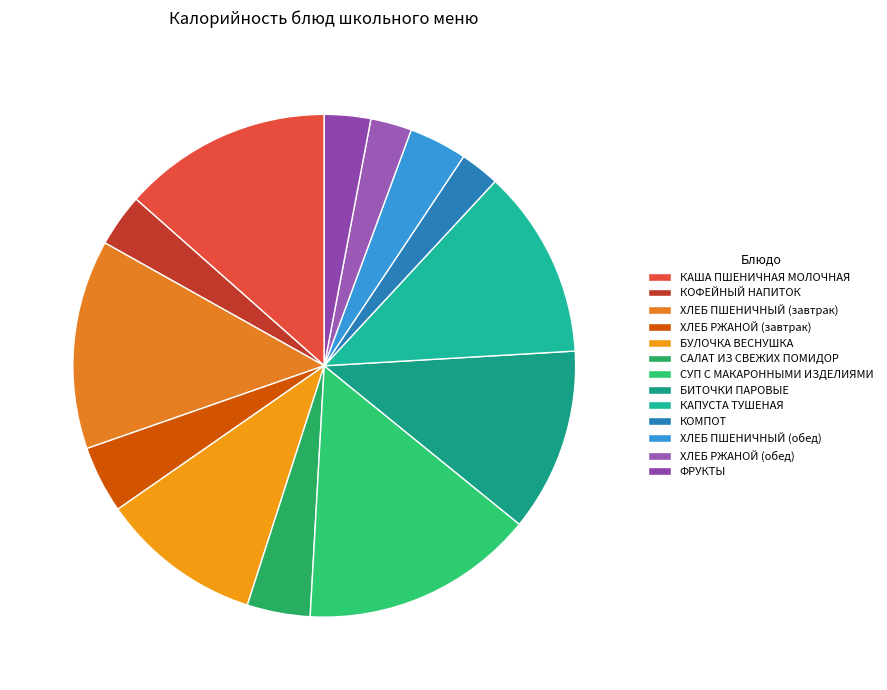

How many segments does this pie chart have?

13